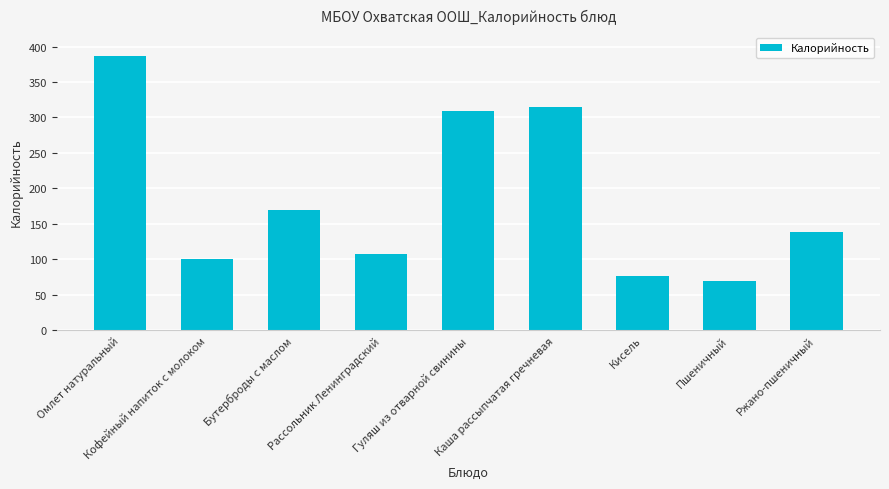

Is it true that the value at Кофейный напиток с молоком is 100.6?

True